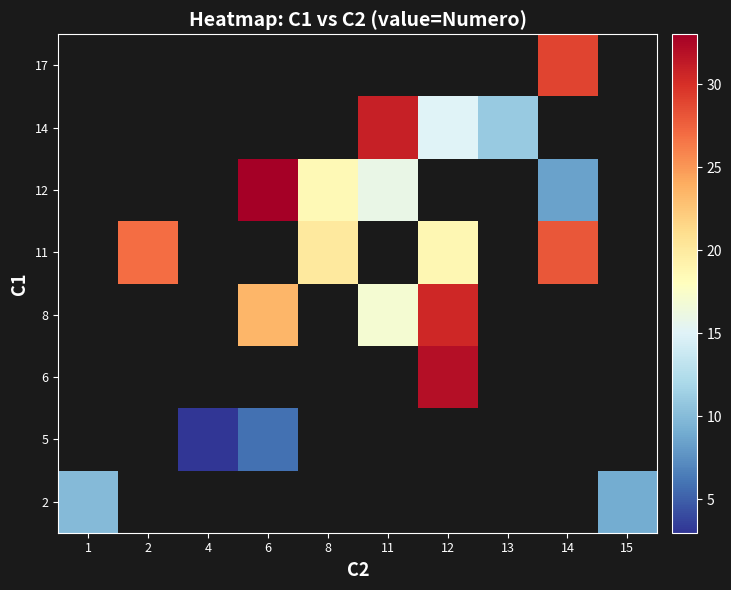

Count the number of data series in this chart.

8